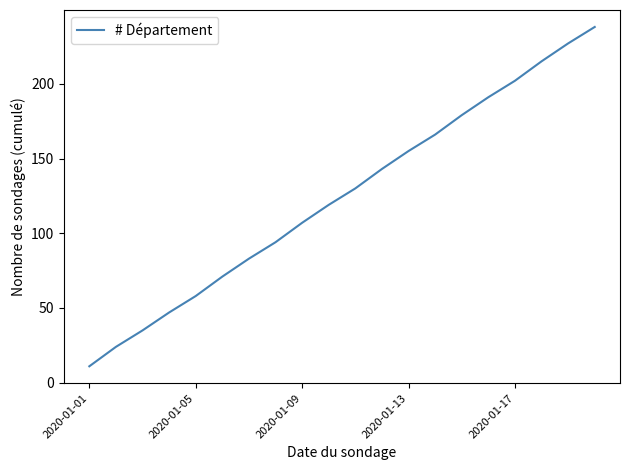

What is the difference between the maximum and minimum values?

227